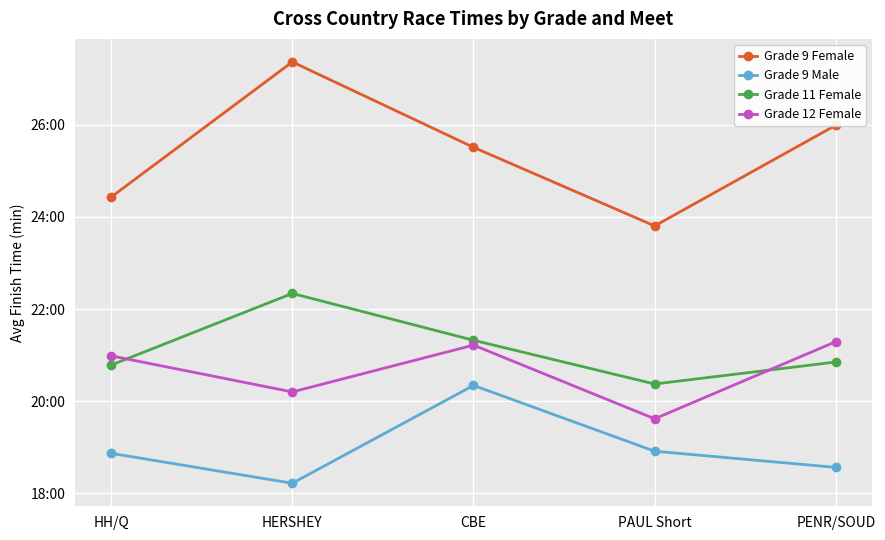

Reading left to right, transcribe all the data shown in this chart.

Grade 9 Female: 24.4	27.4	25.5	23.8	26.0
Grade 9 Male: 18.9	18.2	20.3	18.9	18.6
Grade 11 Female: 20.8	22.3	21.3	20.4	20.8
Grade 12 Female: 21.0	20.2	21.2	19.6	21.3